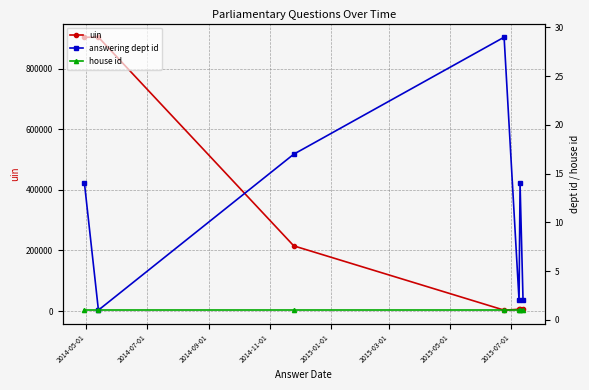

Is the value of uin at 2014-07-01 greater than the value of house id at 2014-09-01?

Yes